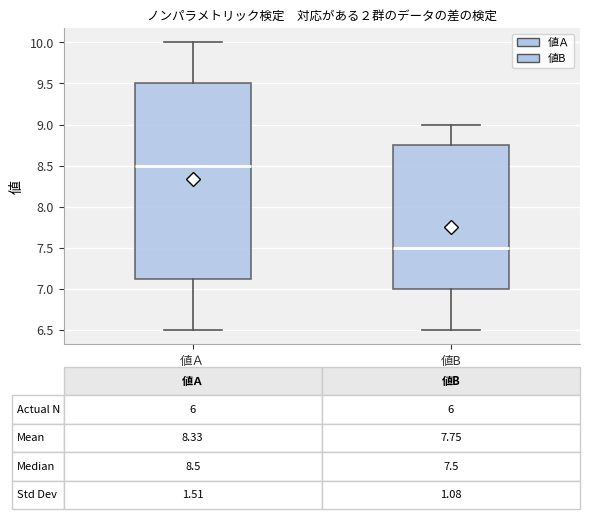

Which box's median line is the lowest?

値B